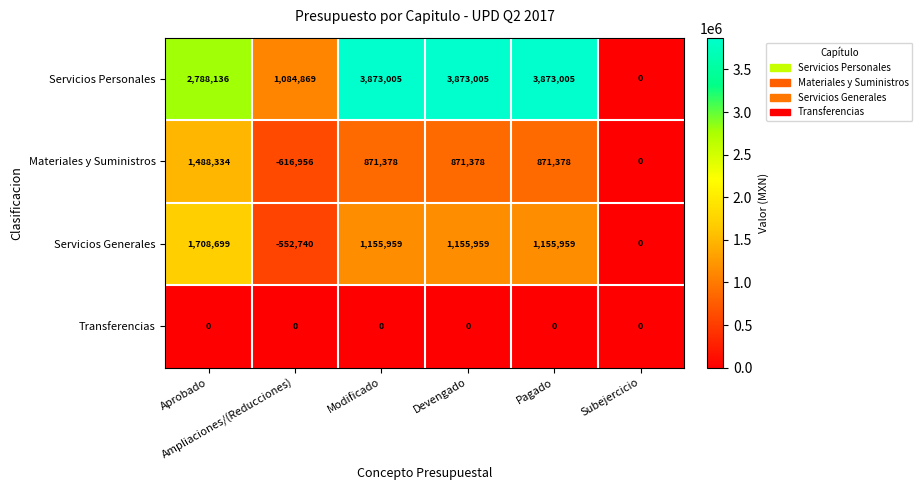

How many distinct data groups are displayed?

4